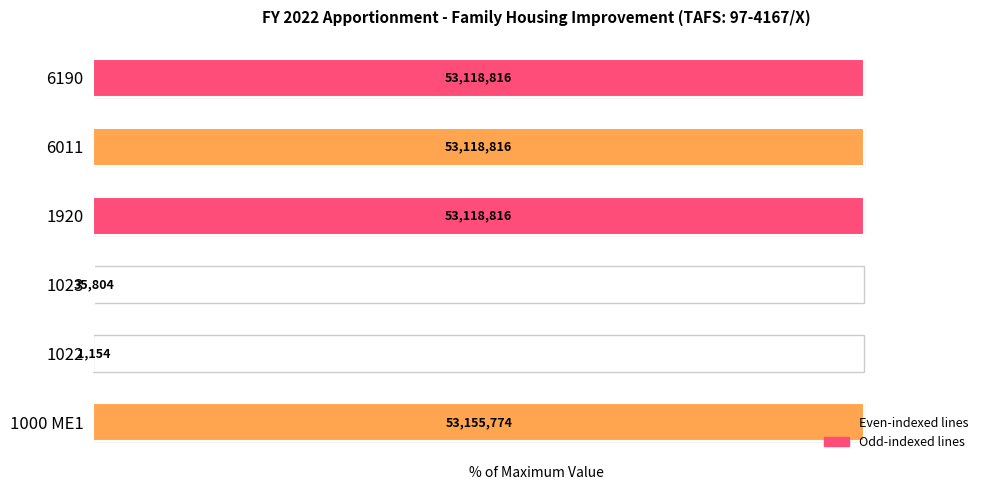

Are the bars horizontal?

Yes